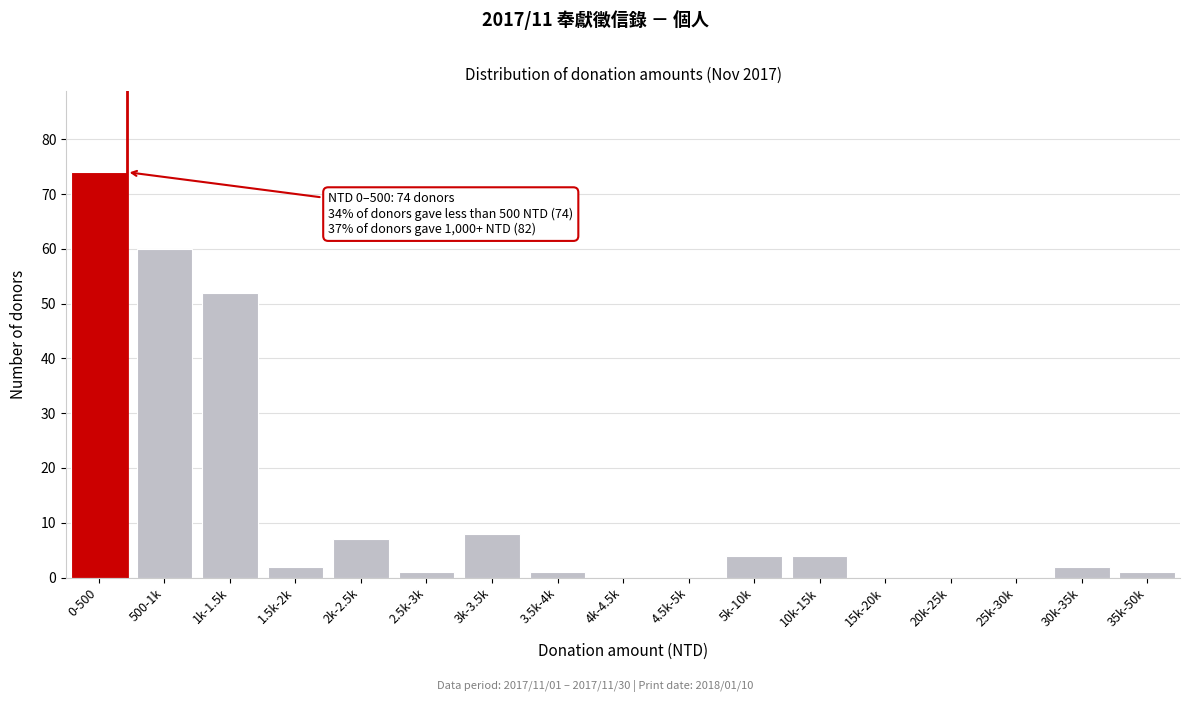

Reading left to right, list all the values displayed in this chart.

0-500=74	500-1k=60	1k-1.5k=52	1.5k-2k=2	2k-2.5k=7	2.5k-3k=1	3k-3.5k=8	3.5k-4k=1	4k-4.5k=0	4.5k-5k=0	5k-10k=4	10k-15k=4	15k-20k=0	20k-25k=0	25k-30k=0	30k-35k=2	35k-50k=1